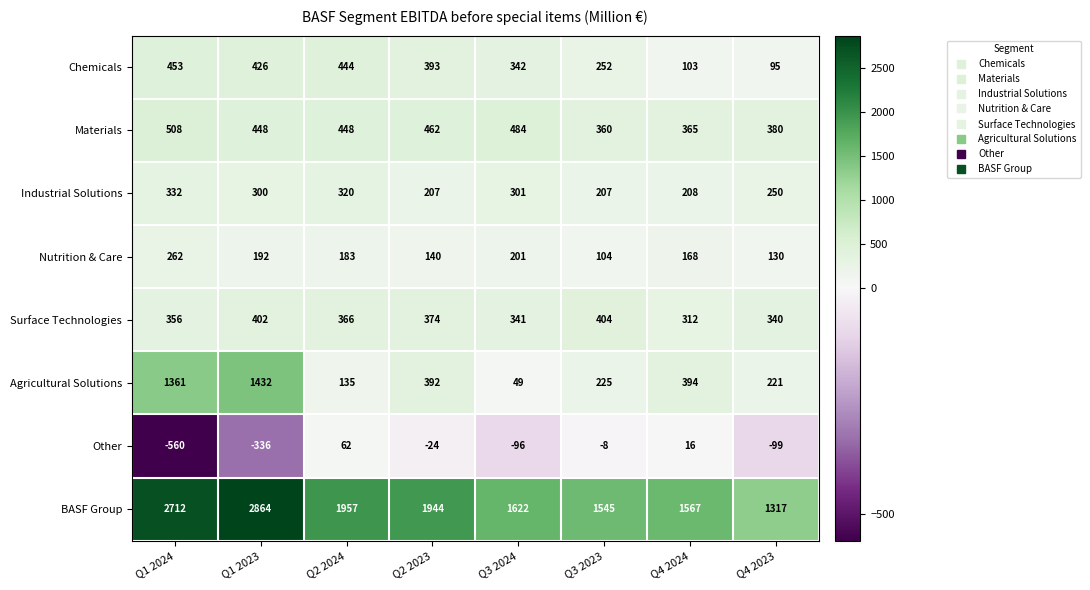

How many negative values does the Other series have?

6